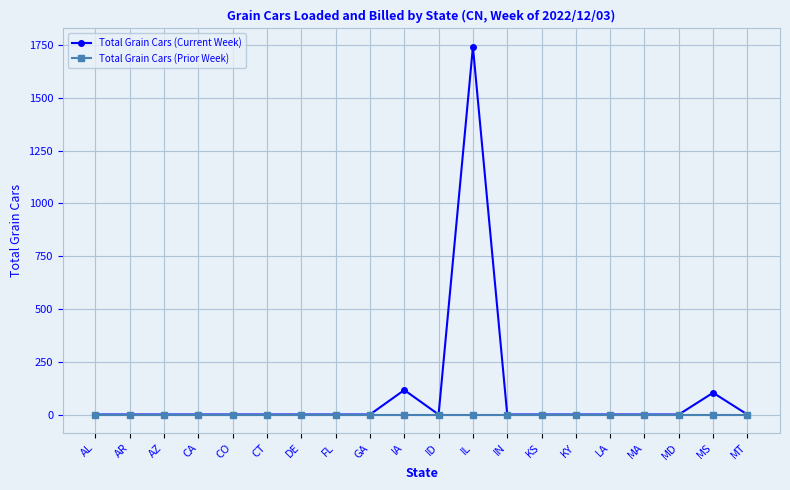

True or false: Total Grain Cars (Current Week) has a value of 0 at CO.

True